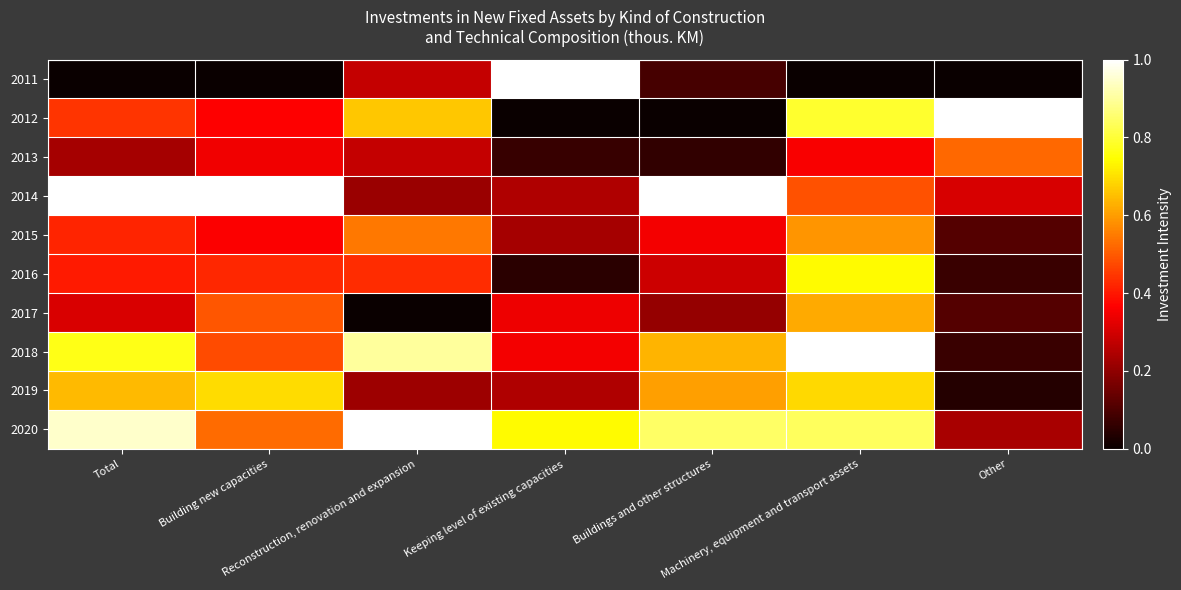

Reading right to left, transcribe all the data shown in this chart.

2011: Other=0.0	Machinery, equipment and transport assets=0.0	Buildings and other structures=0.1	Keeping level of existing capacities=1.0	Reconstruction, renovation and expansion=0.3	Building new capacities=0.0	Total=0.0
2012: Other=1.0	Machinery, equipment and transport assets=0.8	Buildings and other structures=0.0	Keeping level of existing capacities=0.0	Reconstruction, renovation and expansion=0.7	Building new capacities=0.4	Total=0.4
2013: Other=0.5	Machinery, equipment and transport assets=0.4	Buildings and other structures=0.1	Keeping level of existing capacities=0.1	Reconstruction, renovation and expansion=0.3	Building new capacities=0.3	Total=0.2
2014: Other=0.3	Machinery, equipment and transport assets=0.5	Buildings and other structures=1.0	Keeping level of existing capacities=0.2	Reconstruction, renovation and expansion=0.2	Building new capacities=1.0	Total=1.0
2015: Other=0.1	Machinery, equipment and transport assets=0.6	Buildings and other structures=0.3	Keeping level of existing capacities=0.2	Reconstruction, renovation and expansion=0.5	Building new capacities=0.4	Total=0.4
2016: Other=0.1	Machinery, equipment and transport assets=0.7	Buildings and other structures=0.3	Keeping level of existing capacities=0.1	Reconstruction, renovation and expansion=0.4	Building new capacities=0.4	Total=0.4
2017: Other=0.1	Machinery, equipment and transport assets=0.6	Buildings and other structures=0.2	Keeping level of existing capacities=0.3	Reconstruction, renovation and expansion=0.0	Building new capacities=0.5	Total=0.3
2018: Other=0.1	Machinery, equipment and transport assets=1.0	Buildings and other structures=0.6	Keeping level of existing capacities=0.4	Reconstruction, renovation and expansion=0.9	Building new capacities=0.5	Total=0.8
2019: Other=0.0	Machinery, equipment and transport assets=0.7	Buildings and other structures=0.6	Keeping level of existing capacities=0.2	Reconstruction, renovation and expansion=0.2	Building new capacities=0.7	Total=0.6
2020: Other=0.2	Machinery, equipment and transport assets=0.8	Buildings and other structures=0.8	Keeping level of existing capacities=0.7	Reconstruction, renovation and expansion=1.0	Building new capacities=0.5	Total=0.9